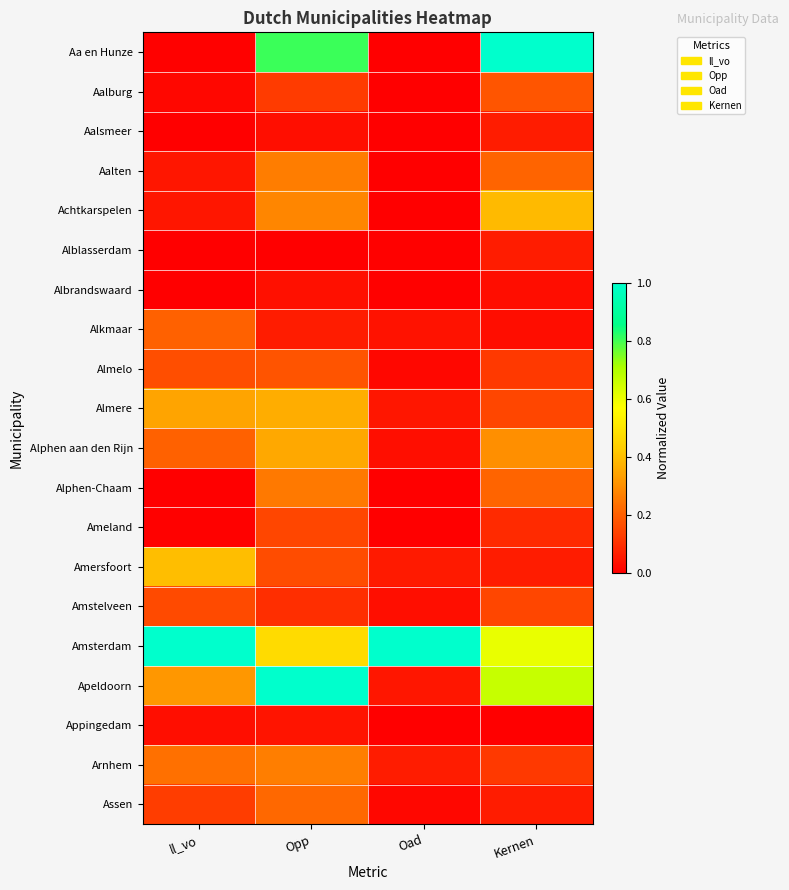

Between Kernen and Oad, which is larger?

Kernen